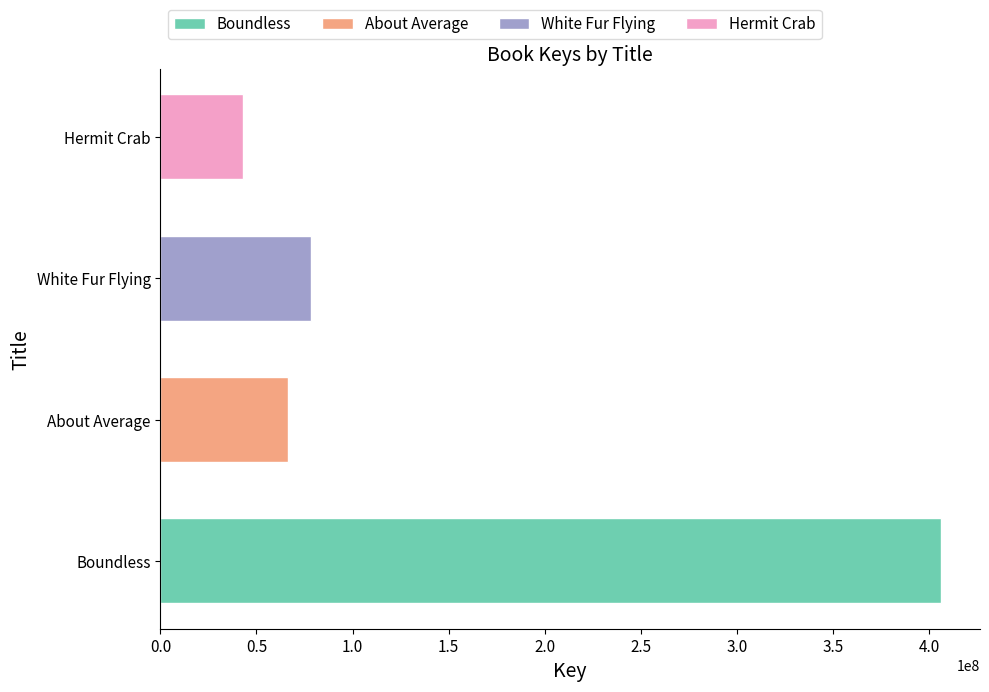

What is the change in value from Boundless to White Fur Flying?

-328073234